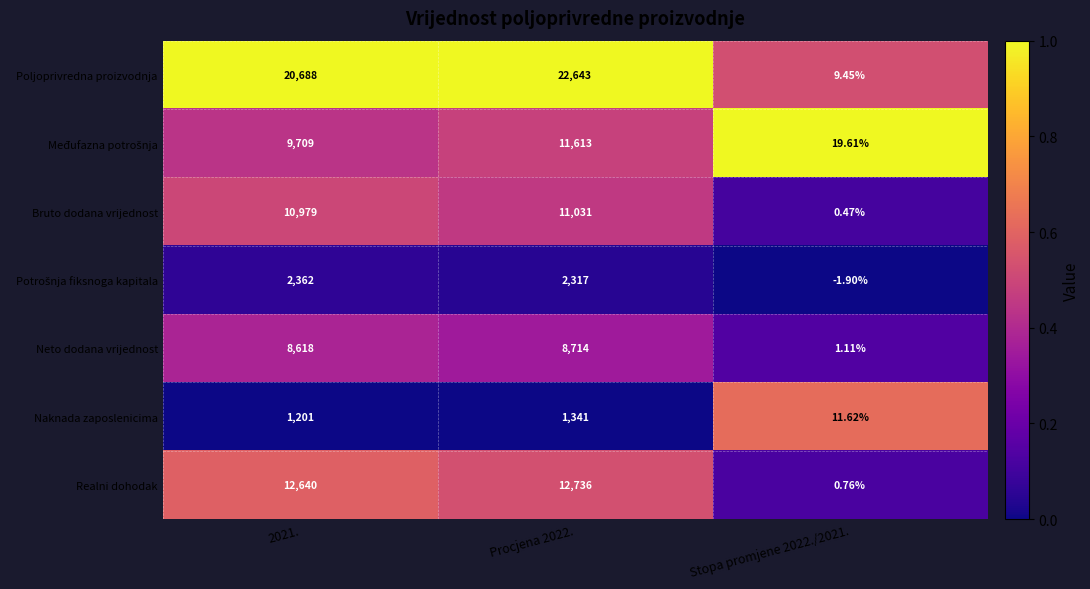

Which series changed the most between 2021. and Procjena 2022.?

Poljoprivredna proizvodnja